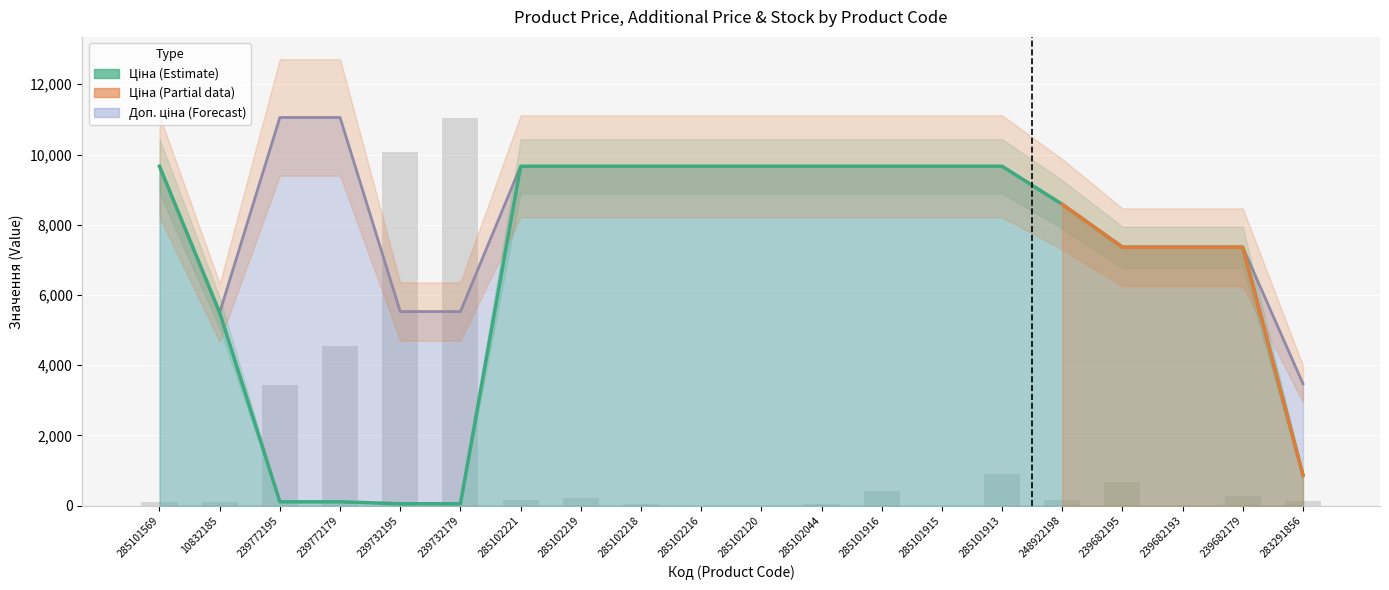

How many categories are shown in the chart?

20